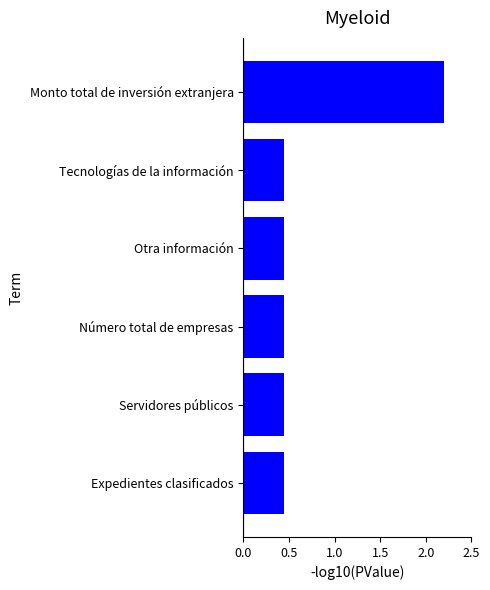

What is the average value?

0.7